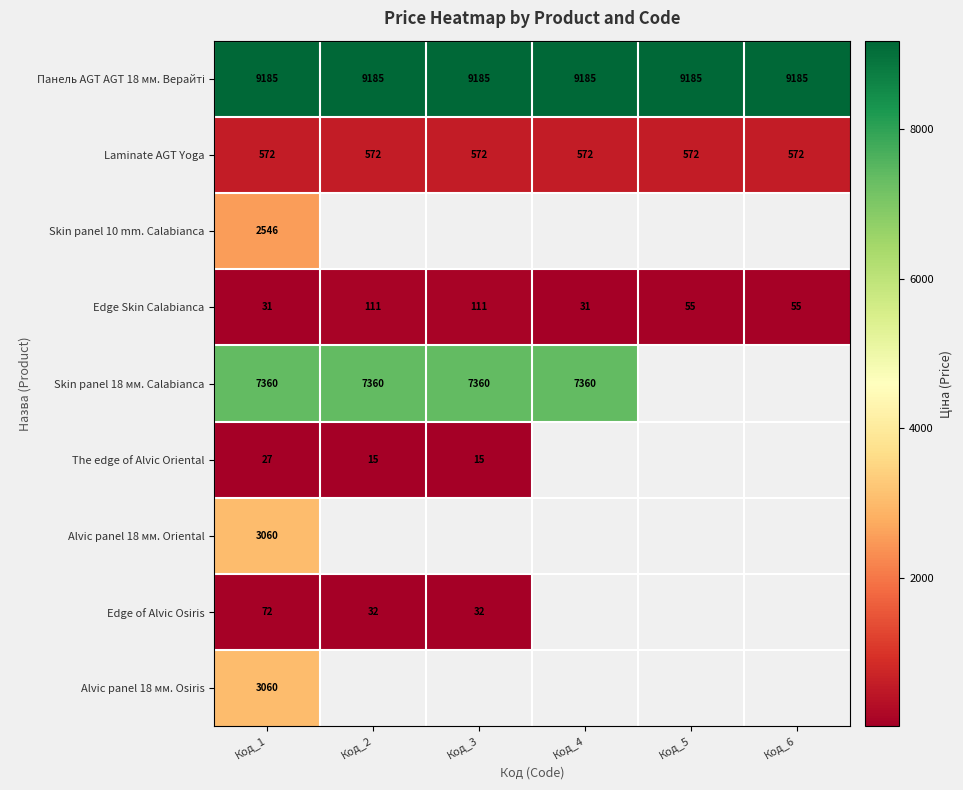

The Laminate AGT Yoga series shows 572 at Код_3. True or false?

True